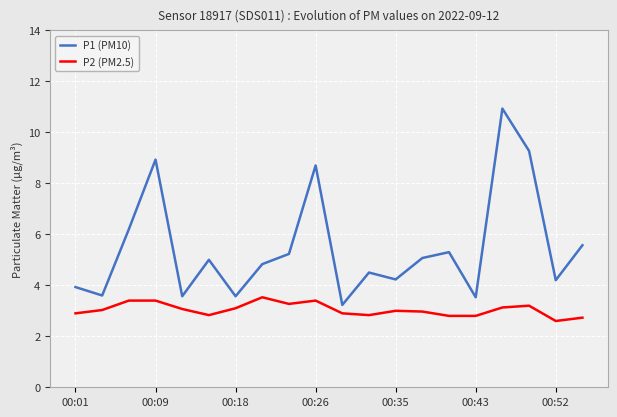

Which series has the largest total across all categories?

P1 (PM10)